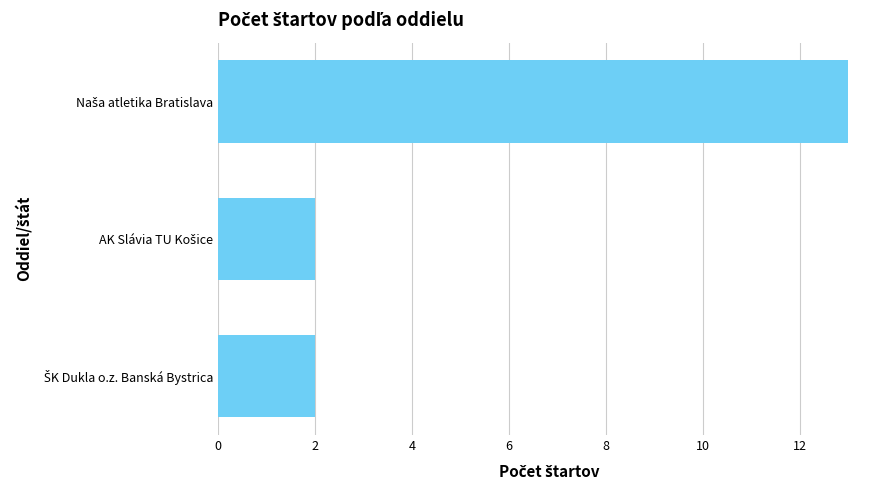

What is the difference between the maximum and minimum values?

11